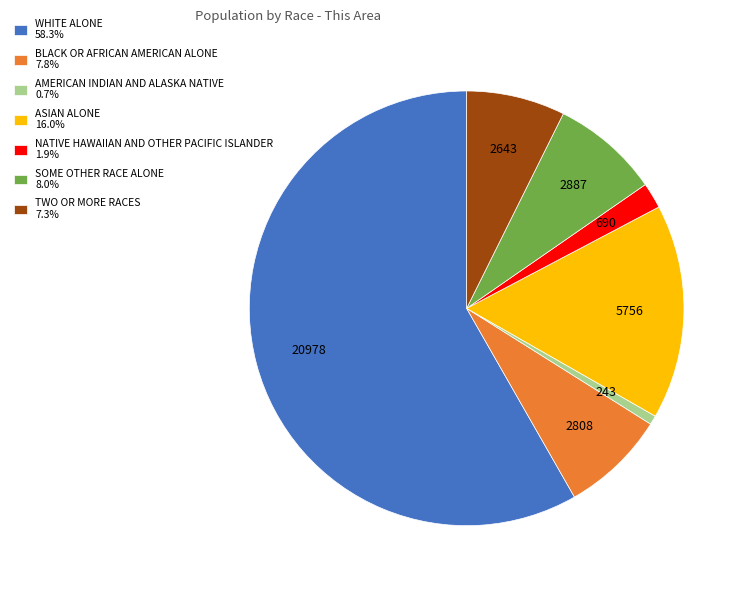

What is the ratio of the value at WHITE ALONE 58.3% to the value at BLACK OR AFRICAN AMERICAN ALONE 7.8%?

7.5